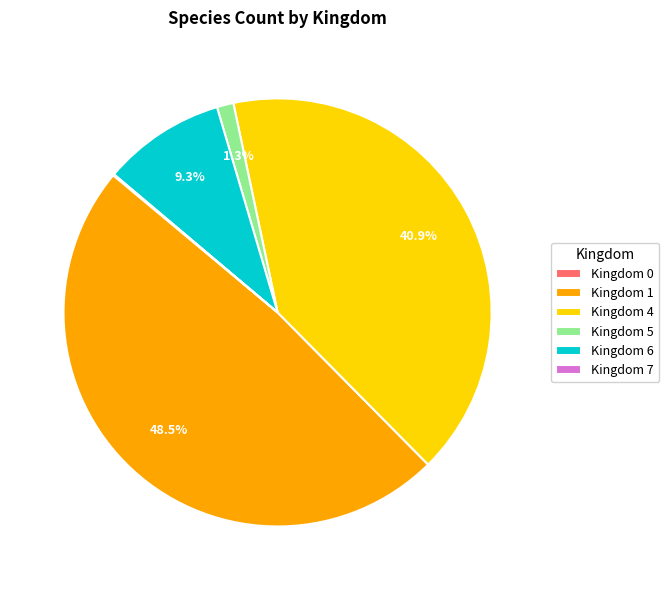

How much of the chart is everything except Kingdom 1?

51.5%